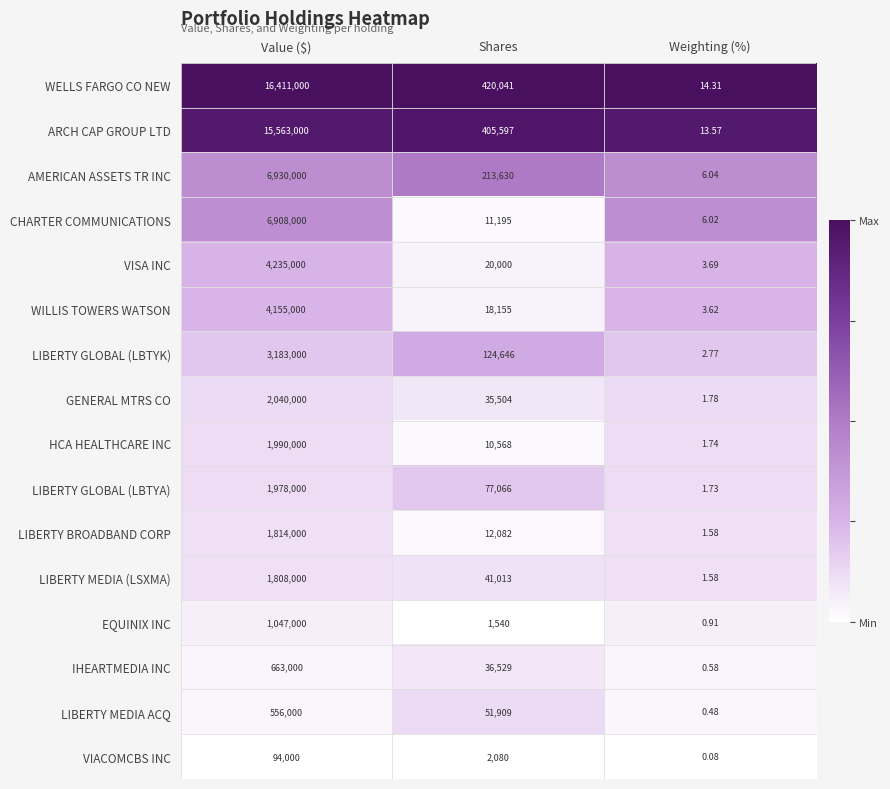

Where does the GENERAL MTRS CO series first go above 35504?

Value ($)